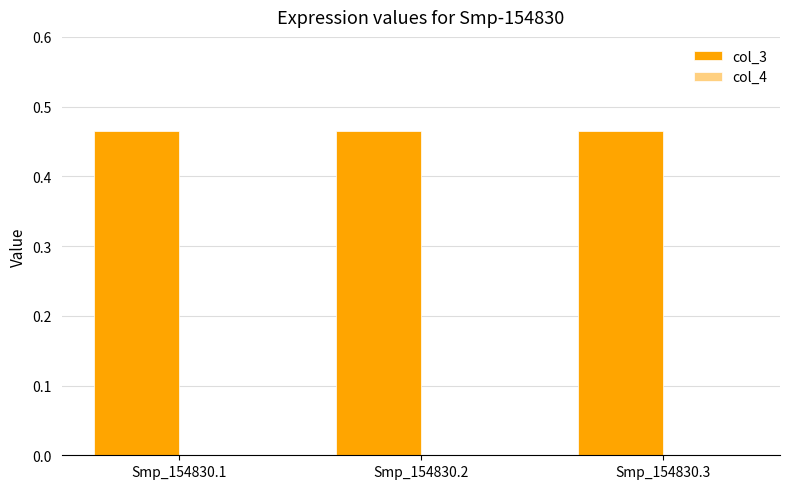

At how many categories does at least one series exceed 0?

3